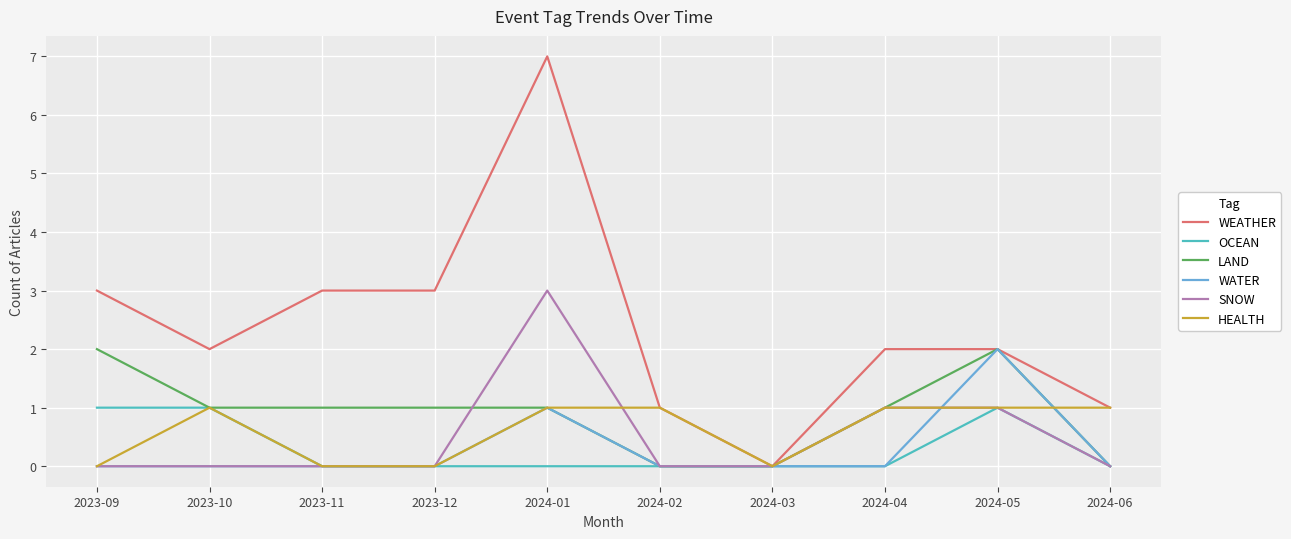

The HEALTH series shows 0 at 2023-12. True or false?

True